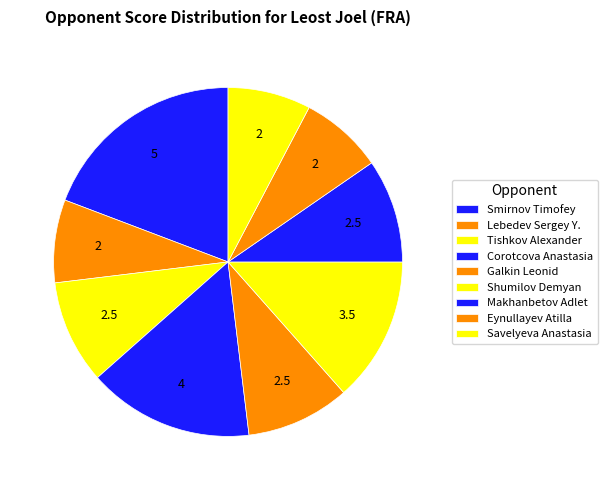

How many segments does this pie chart have?

9